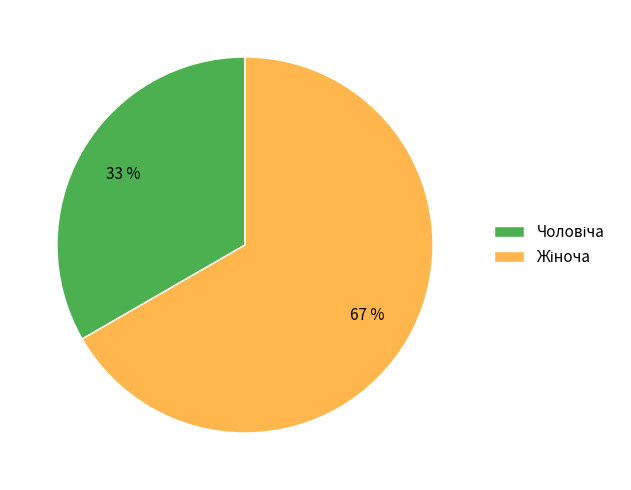

To the nearest percent, what is the average slice percentage?

50%